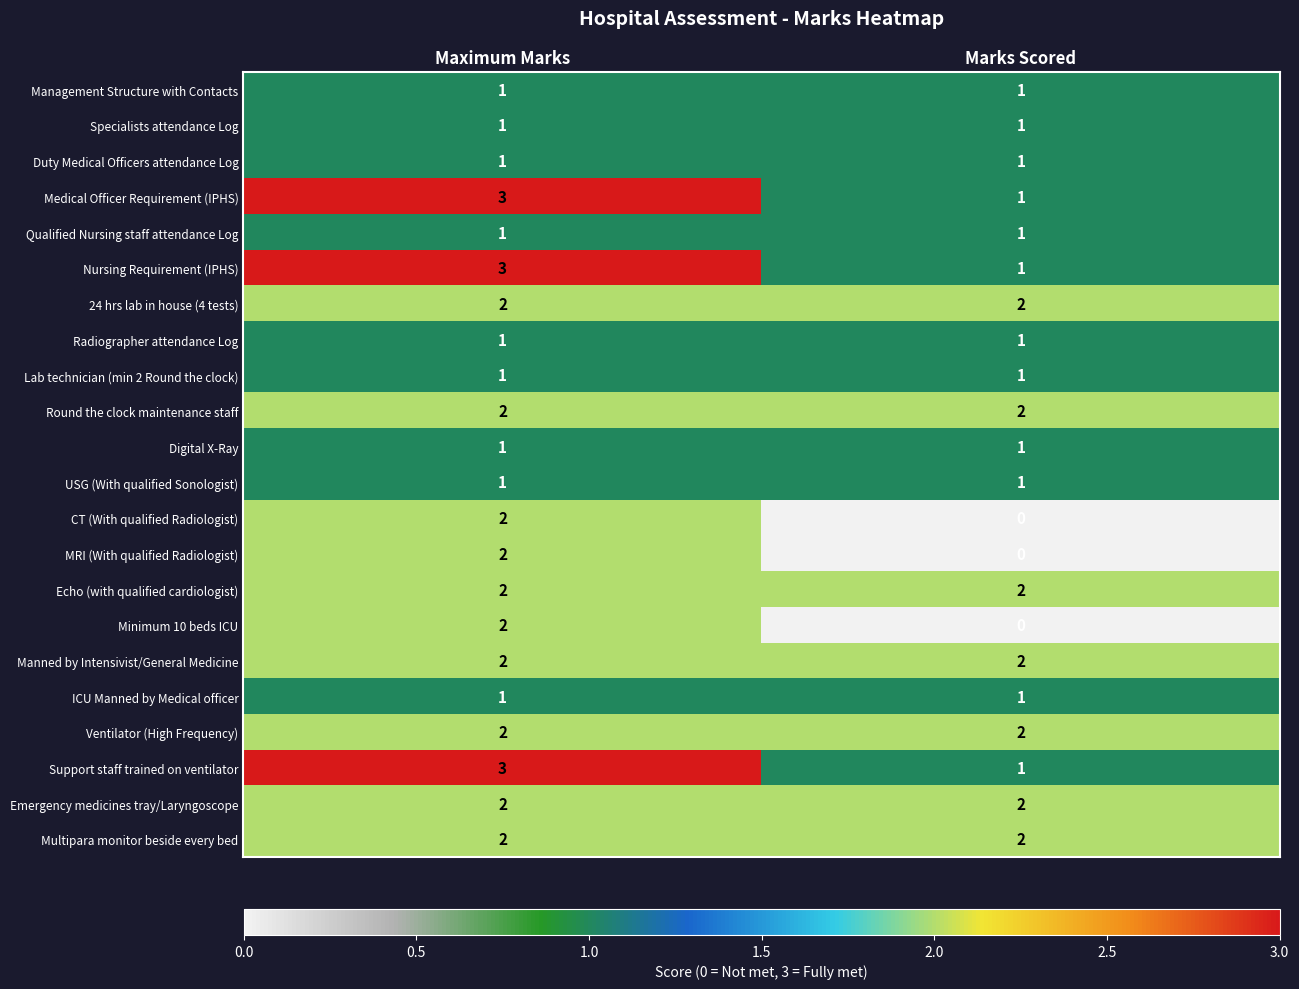

True or false: USG (With qualified Sonologist) has a value of 0 at Marks Scored.

False